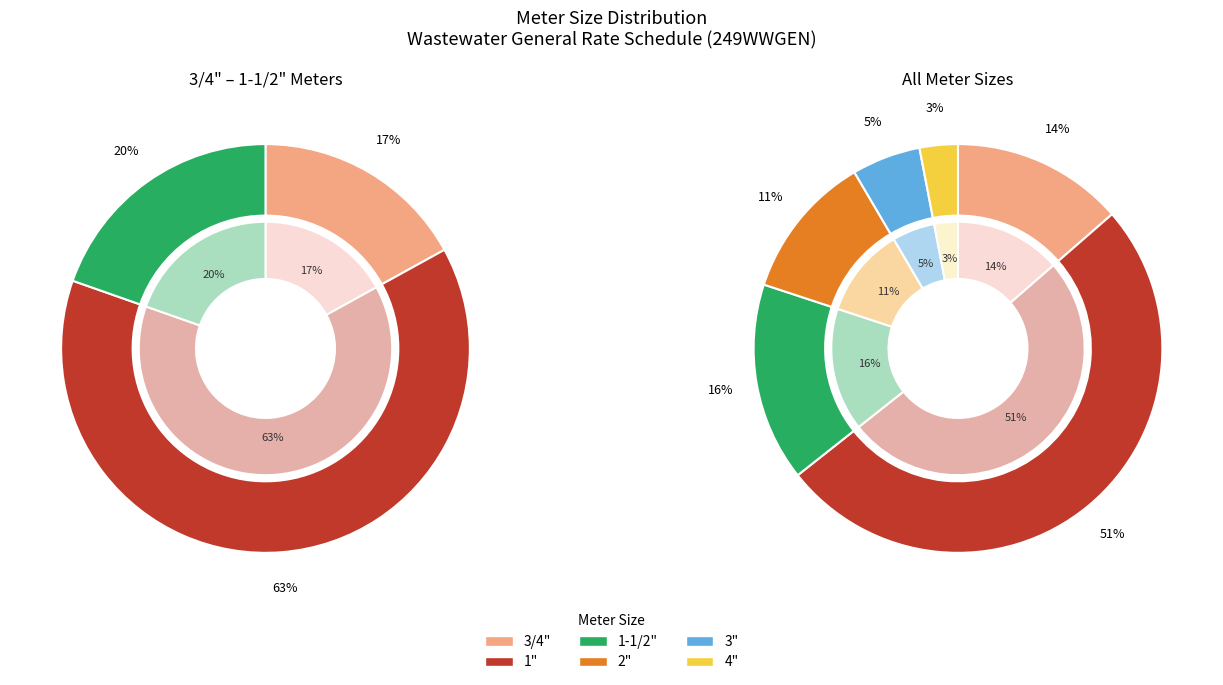

What is the largest slice in the pie chart?

1"